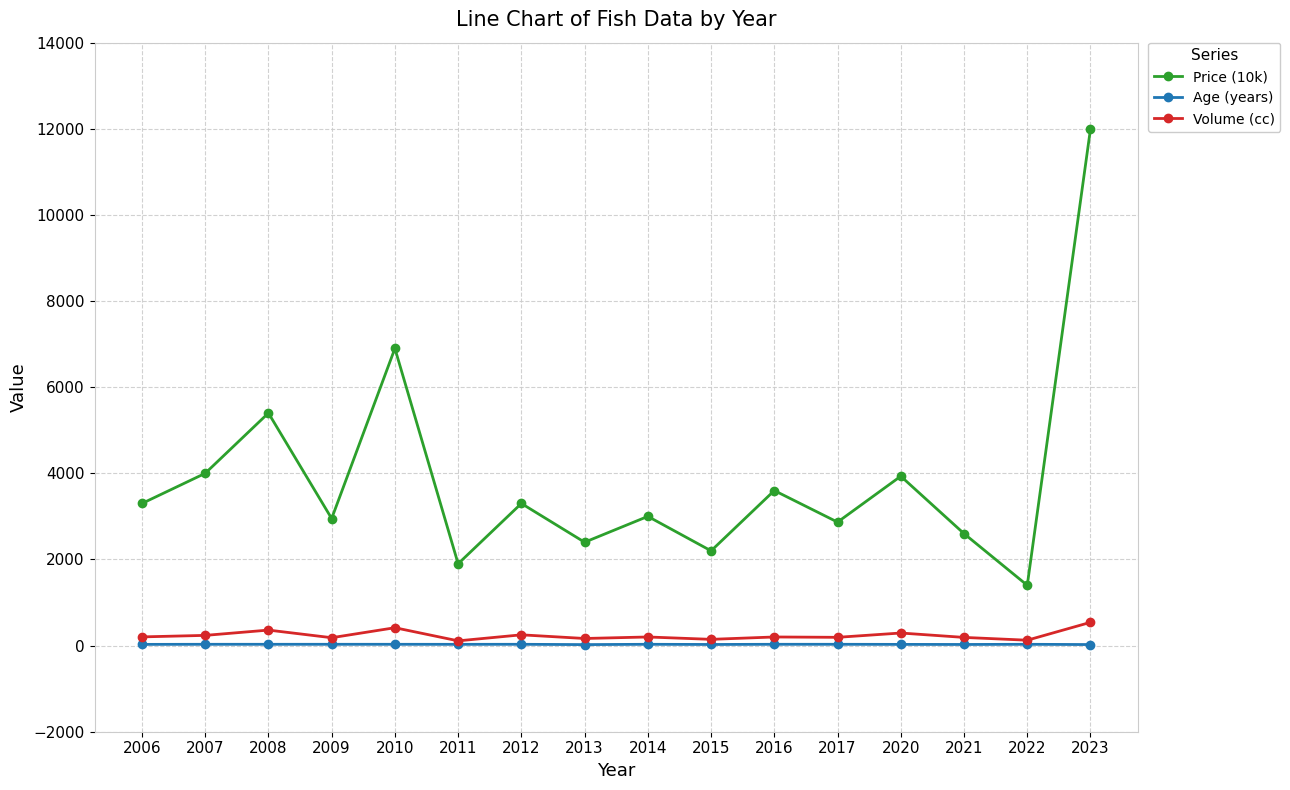

At which category is the sum across all series the highest?

2023